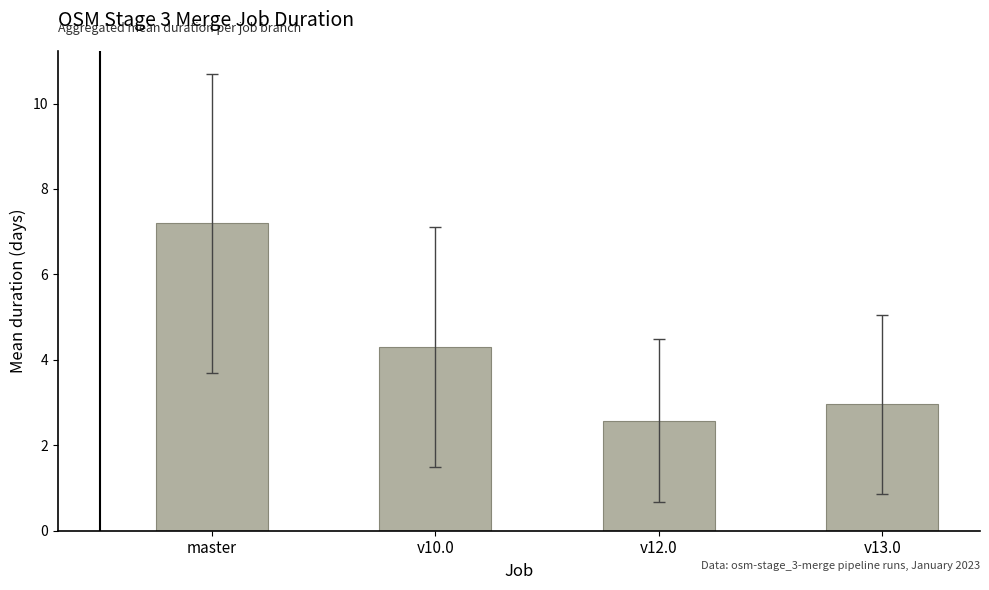

Which has a higher value, v13.0 or v10.0?

v10.0